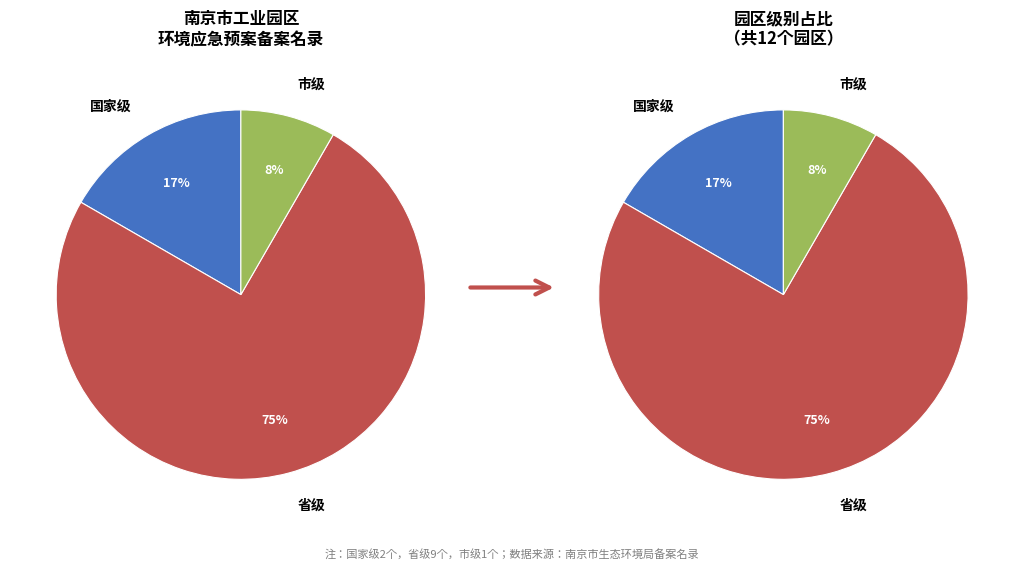

The 国家级 slice represents 17% of the pie. True or false?

True